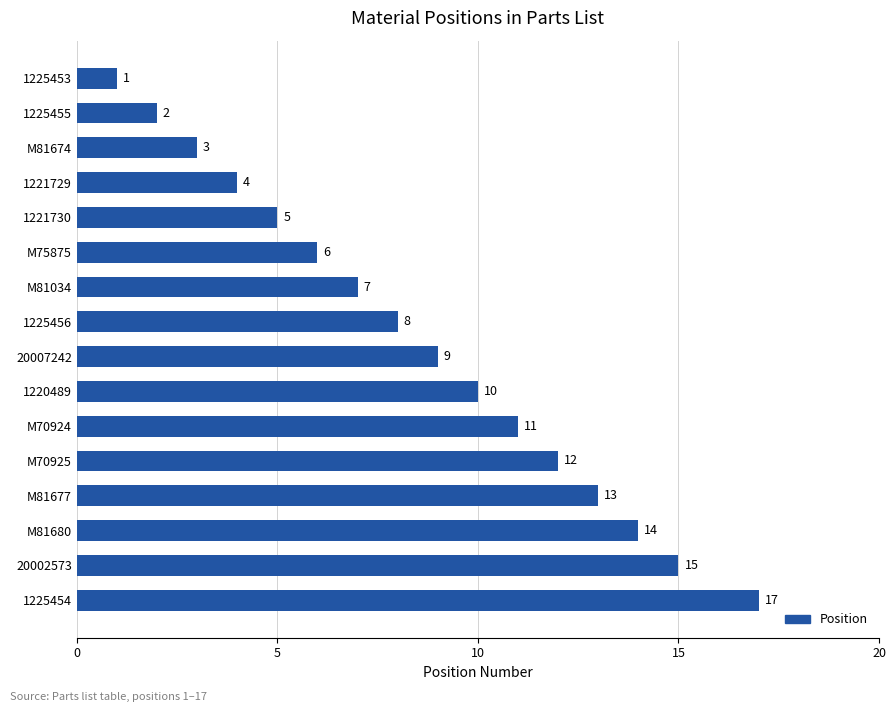

Which category has the highest value across all series?

1225454